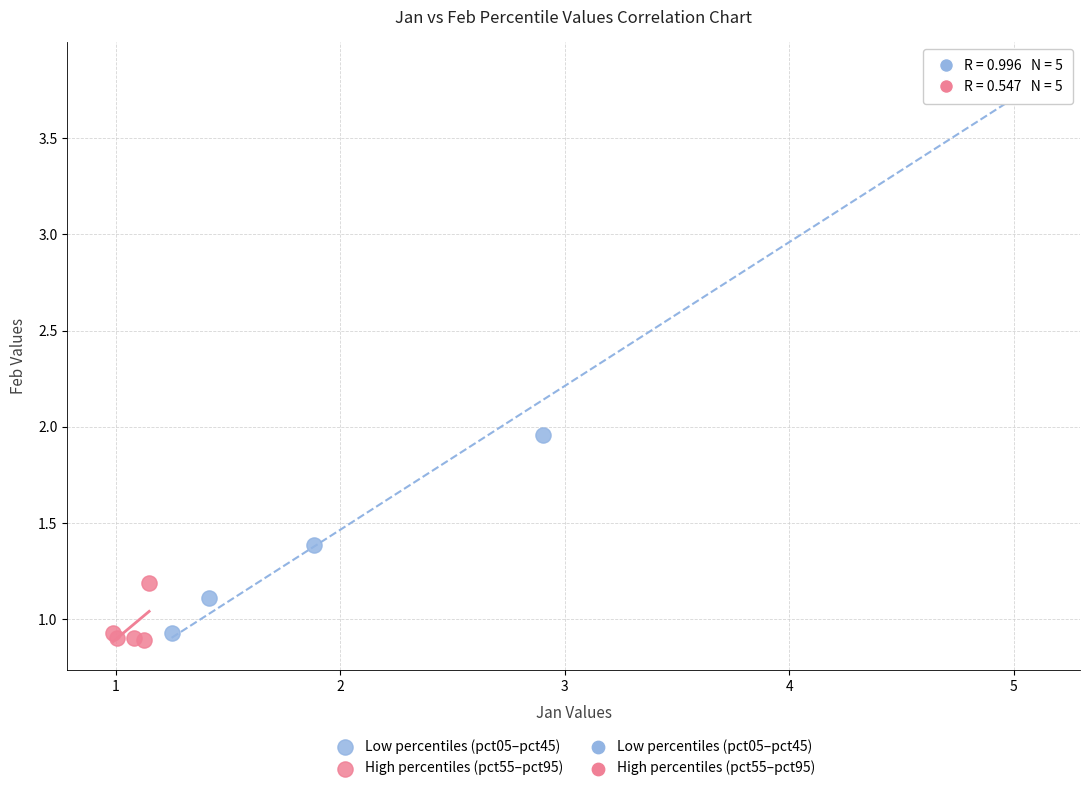

Which series has the largest Y range (max minus min)?

Low percentiles (pct05–pct45)